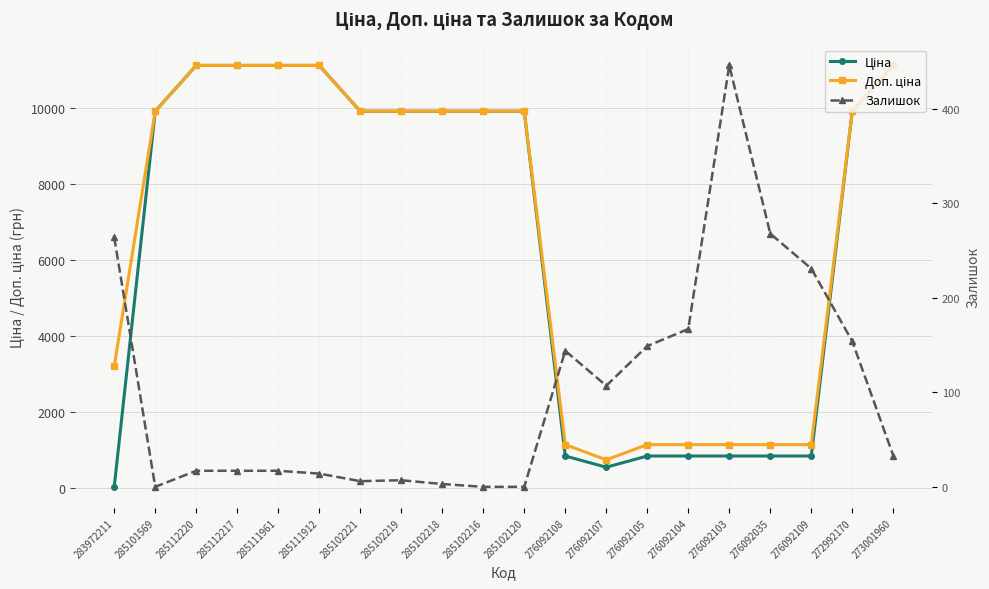

Rank the categories by Залишок value from lowest to highest.

285101569, 285102216, 285102120, 285102218, 285102221, 285102219, 285111912, 285112220, 285112217, 285111961, 273001960, 276092107, 276092108, 276092105, 272992170, 276092104, 276092109, 283972211, 276092035, 276092103